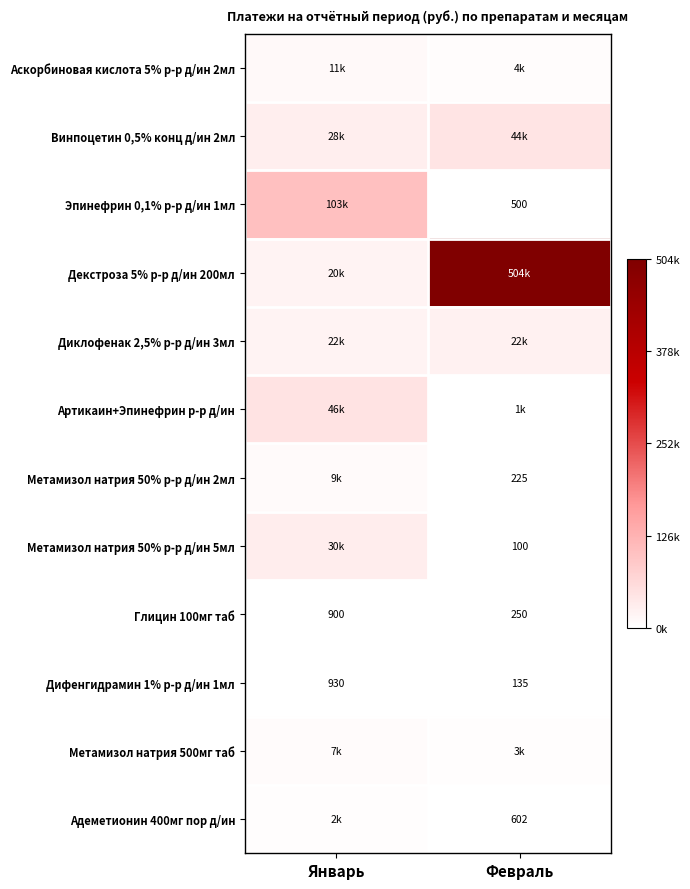

Is it true that Эпинефрин 0,1% р-р д/ин 1мл equals 500.0 at Февраль?

True